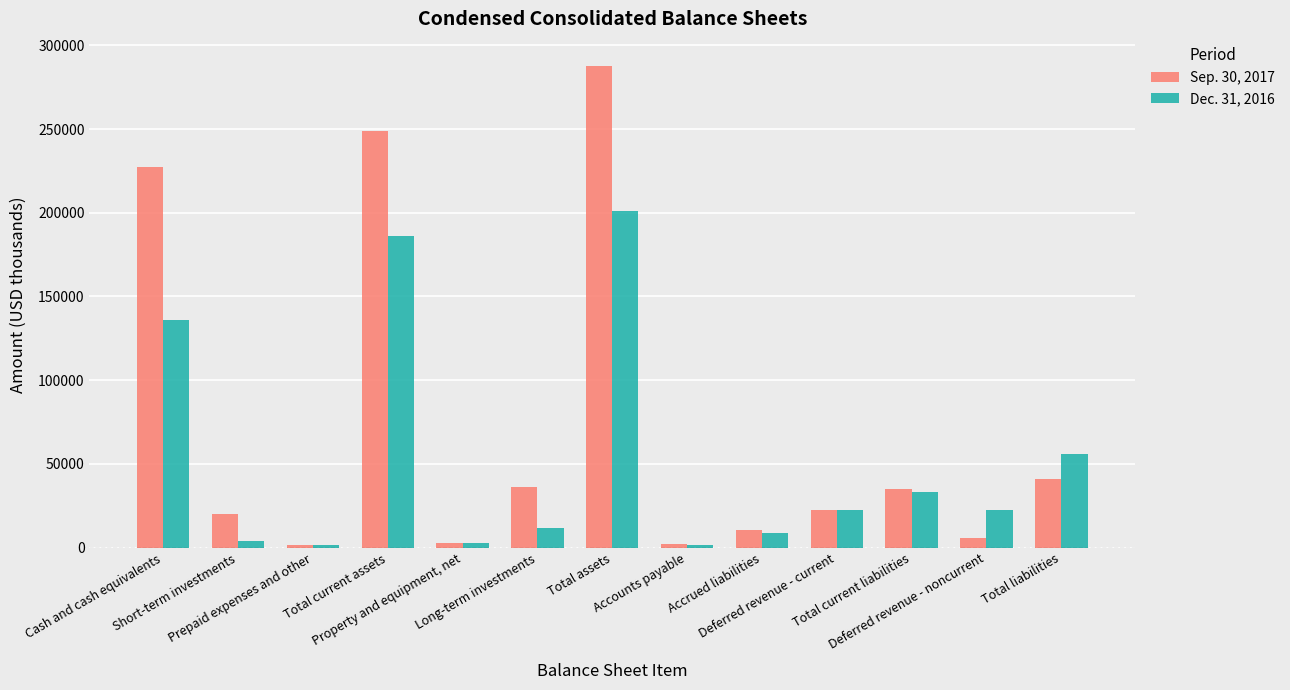

The Dec. 31, 2016 series shows 201306 at Total assets. True or false?

True